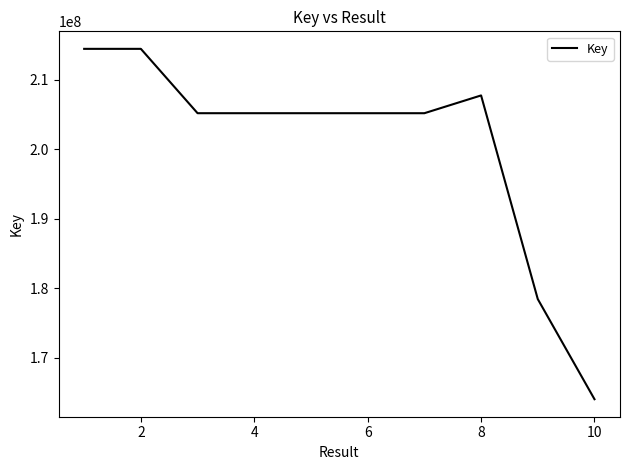

What is the greatest value displayed?

214439916